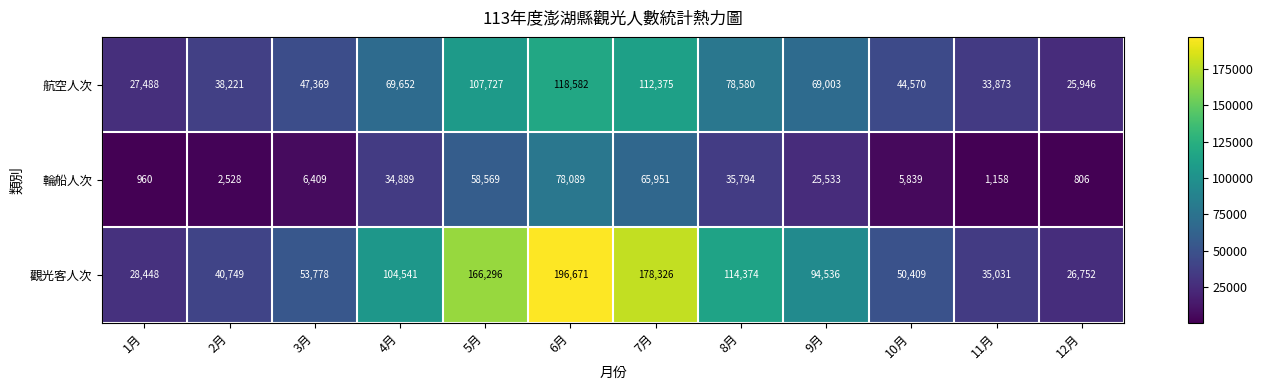

What is the spread (max minus min) of values at 8月?

78580